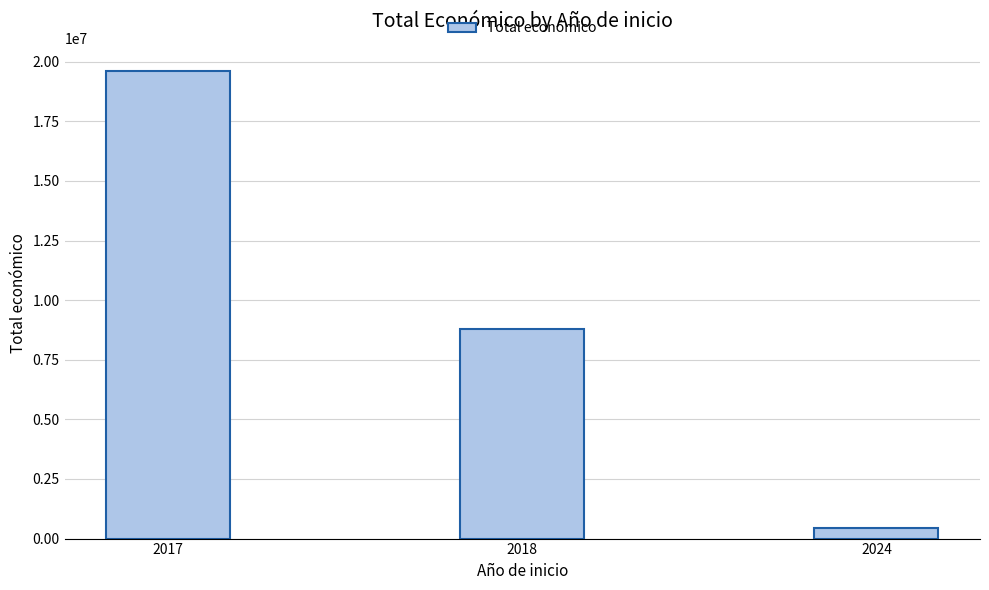

Where does the data first go above 8808528?

2017